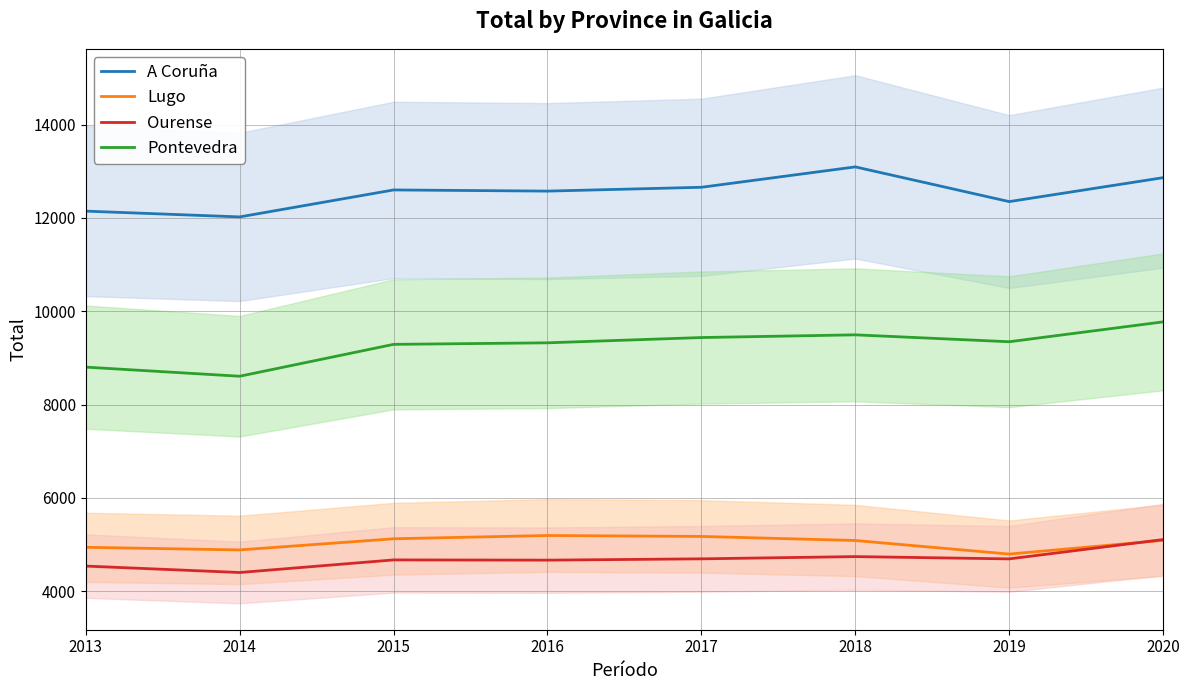

List the labels in order of A Coruña value, smallest first.

2014, 2013, 2019, 2016, 2015, 2017, 2020, 2018